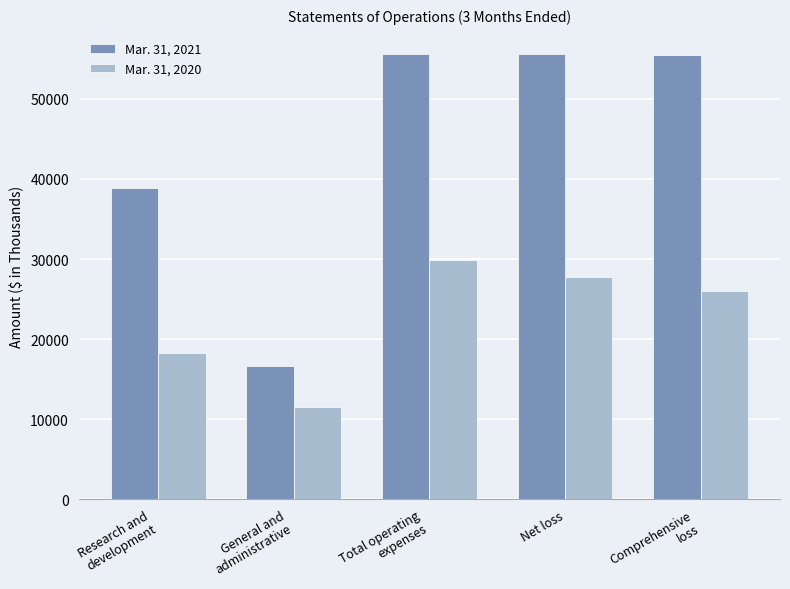

List the series in order of their peak value, lowest first.

Mar. 31, 2020, Mar. 31, 2021